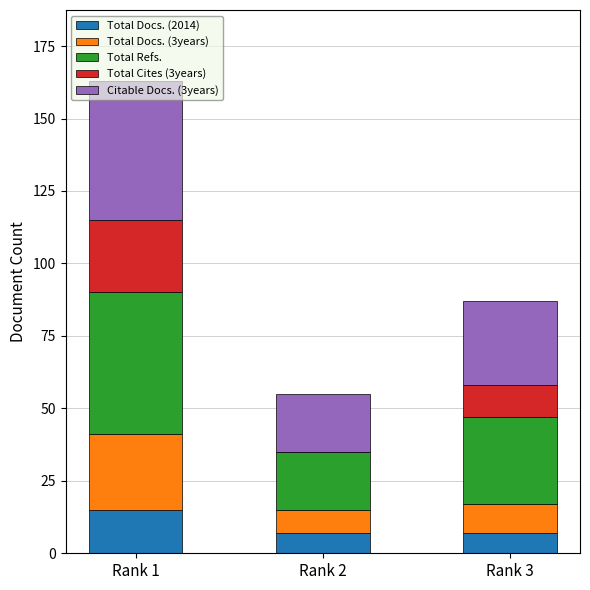

What is the sum of all Total Docs. (2014) values?

29